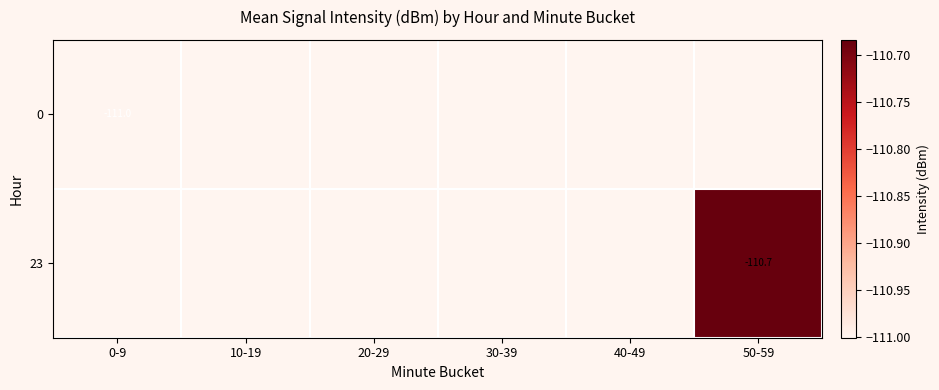

Rank the series by their average value, from lowest to highest.

0, 23